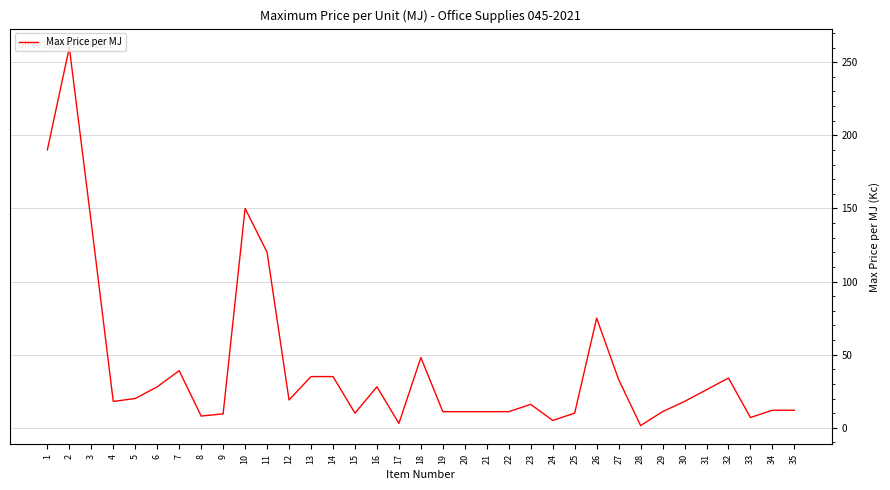

Between 7 and 31, which is larger?

7